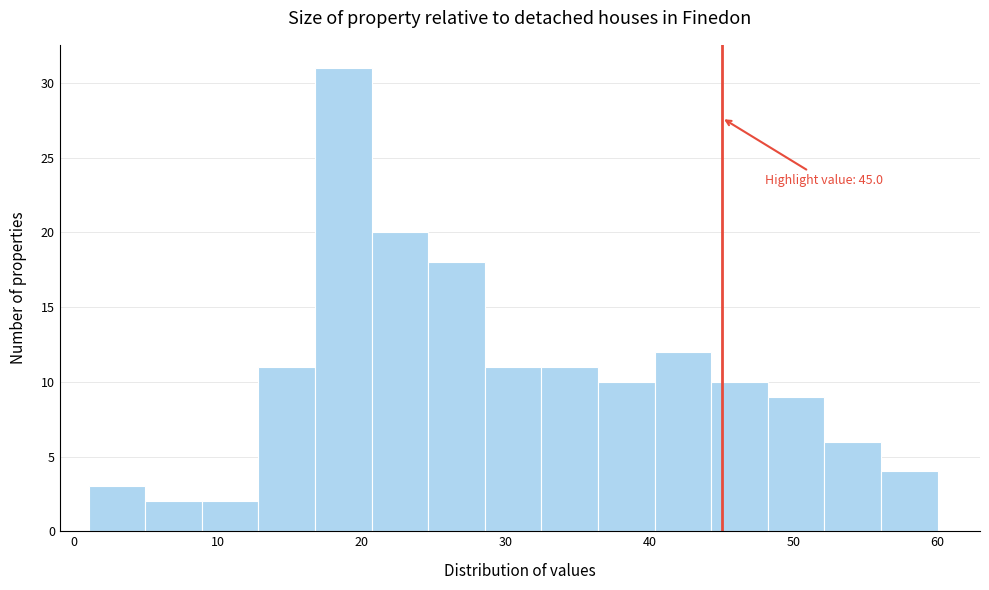

Read against the x-axis, roughly where is the centre of the tallest bar?

19